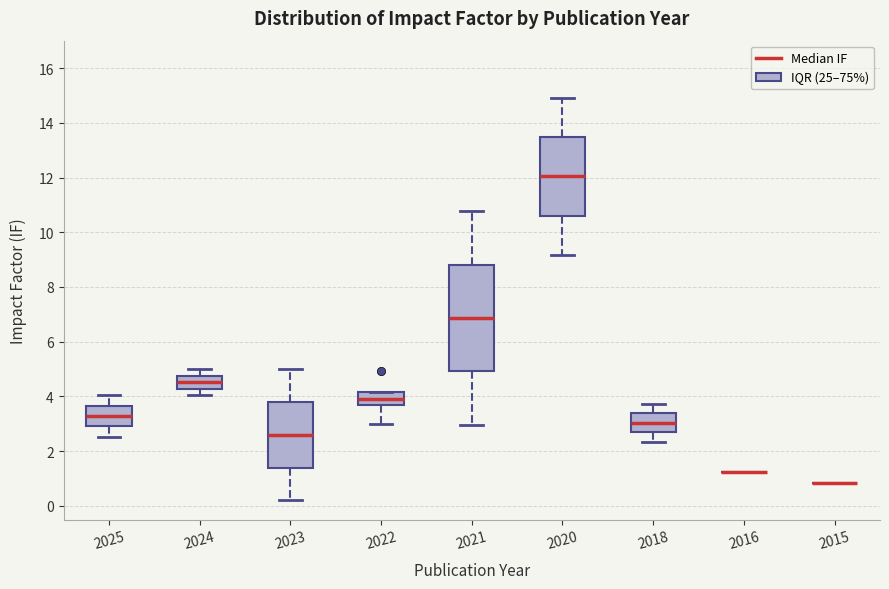

Reading left to right, transcribe this box plot: for each box, give where its median line is, the range the box spans, and where its two whiskers end, as read against the y-axis. The values are not printed on the chart, so give them approximately, as read against the axis.

2025: median 3.2, box 3.0 to 3.6, whiskers 2.6 to 4.0
2024: median 4.6, box 4.2 to 4.8, whiskers 4.0 to 5.0
2023: median 2.6, box 1.4 to 3.8, whiskers 0.2 to 5.0
2022: median 4.0, box 3.6 to 4.2, whiskers 3.0 to 4.2
2021: median 6.8, box 5.0 to 8.8, whiskers 3.0 to 10.8
2020: median 12.0, box 10.6 to 13.4, whiskers 9.2 to 15.0
2018: median 3.0, box 2.6 to 3.4, whiskers 2.4 to 3.8
2016: box collapsed to a line at 1.2, whiskers 1.2 to 1.2
2015: box collapsed to a line at 0.8, whiskers 0.8 to 0.8